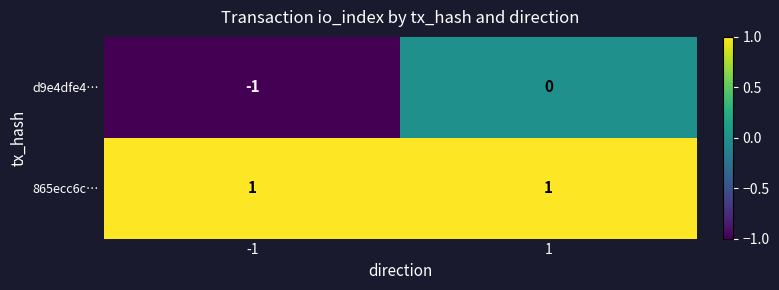

List the series in order of their peak value, lowest first.

d9e4dfe4…, 865ecc6c…